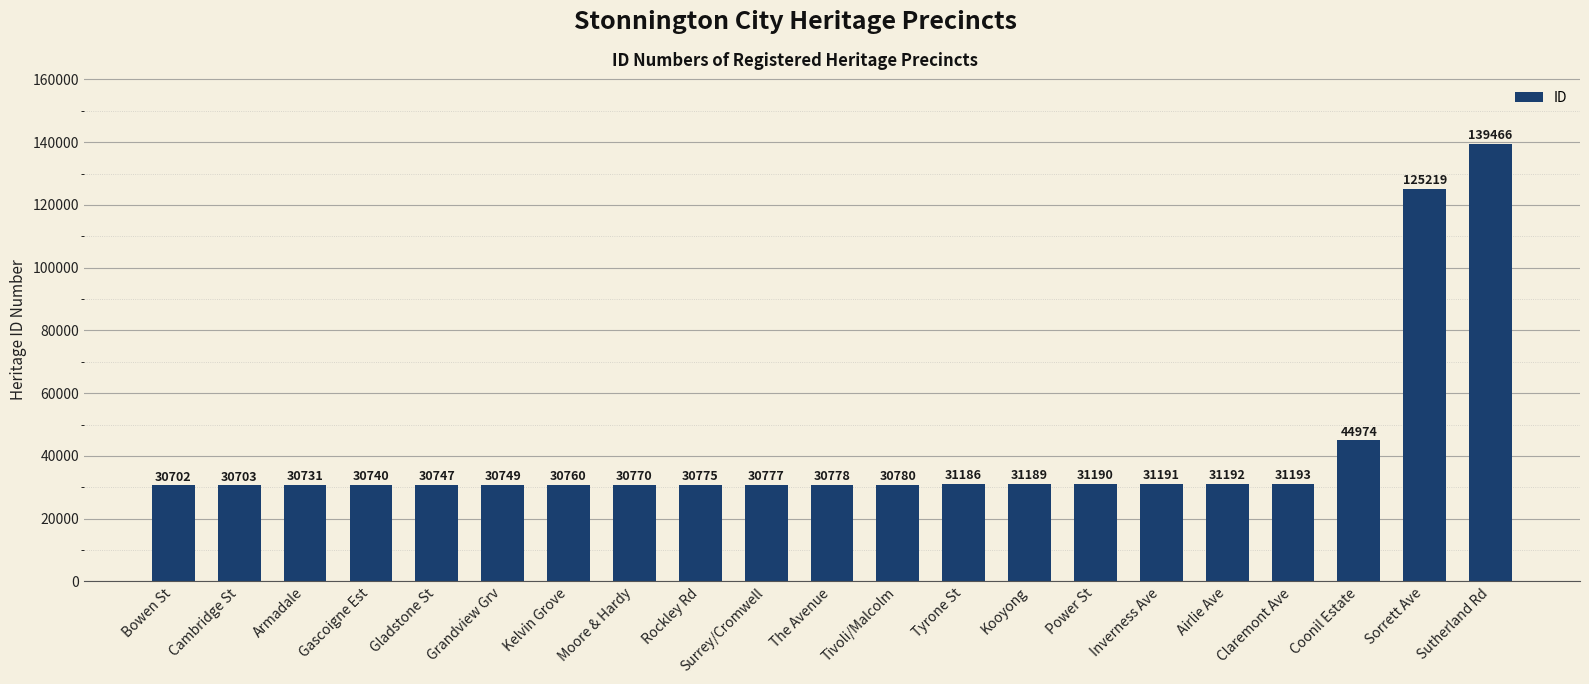

What is the difference between the second highest and minimum values?

94517